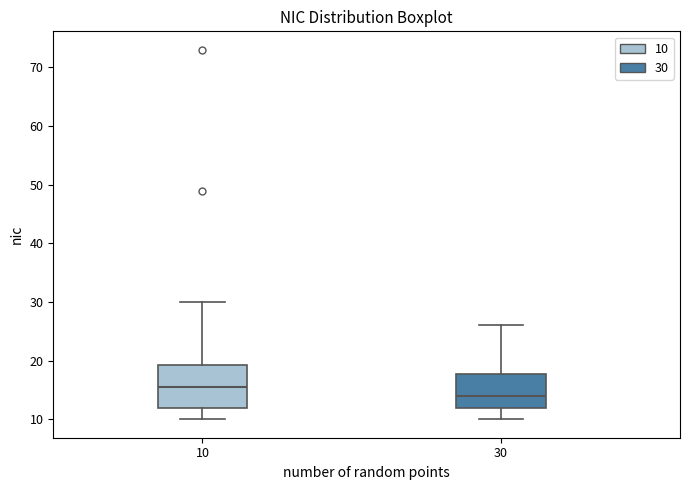

Which box is the tallest, from its lower edge to its upper edge?

10